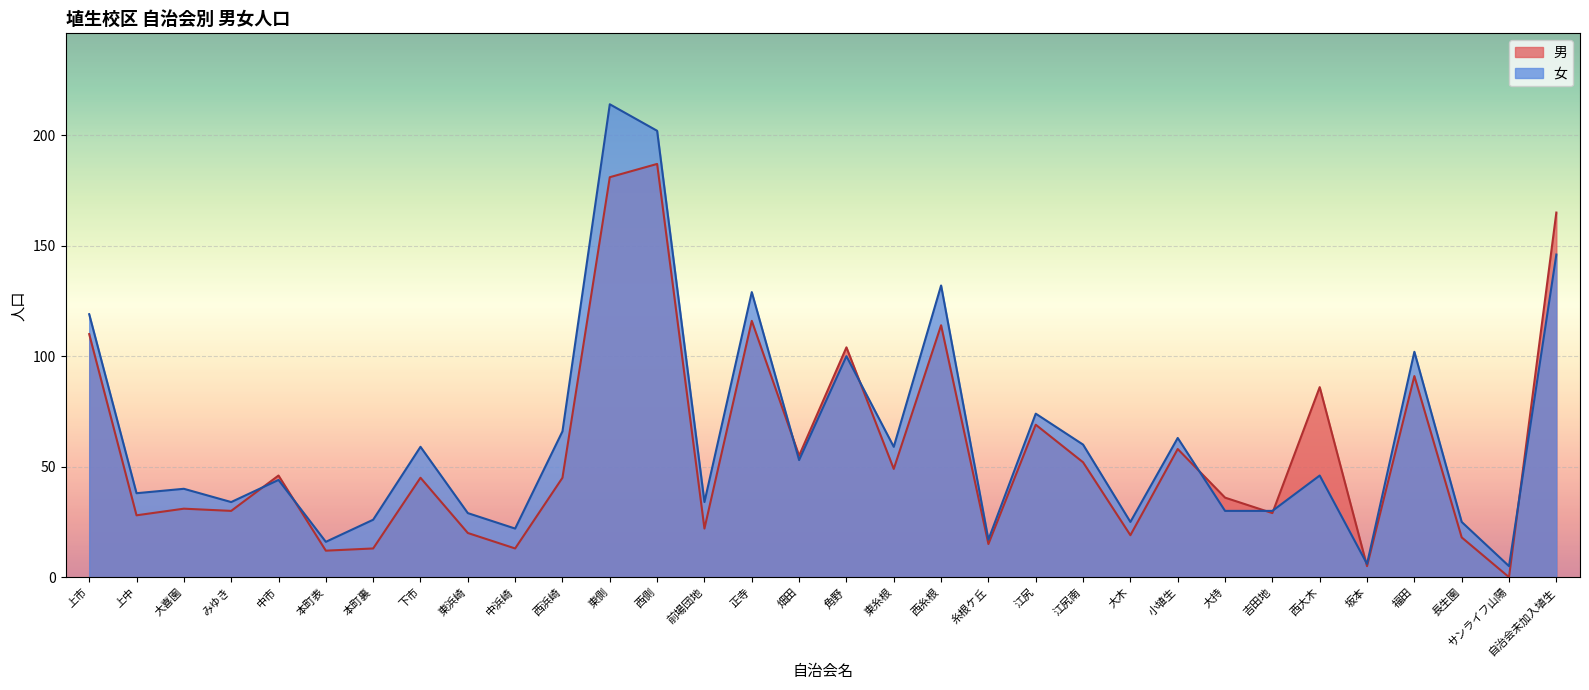

The value of 女 at 大喜園 is 64. True or false?

False